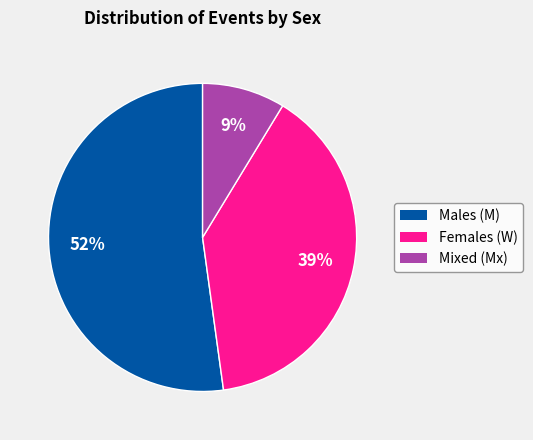

To the nearest percent, what is the difference between the largest and smallest slice percentages?

43%